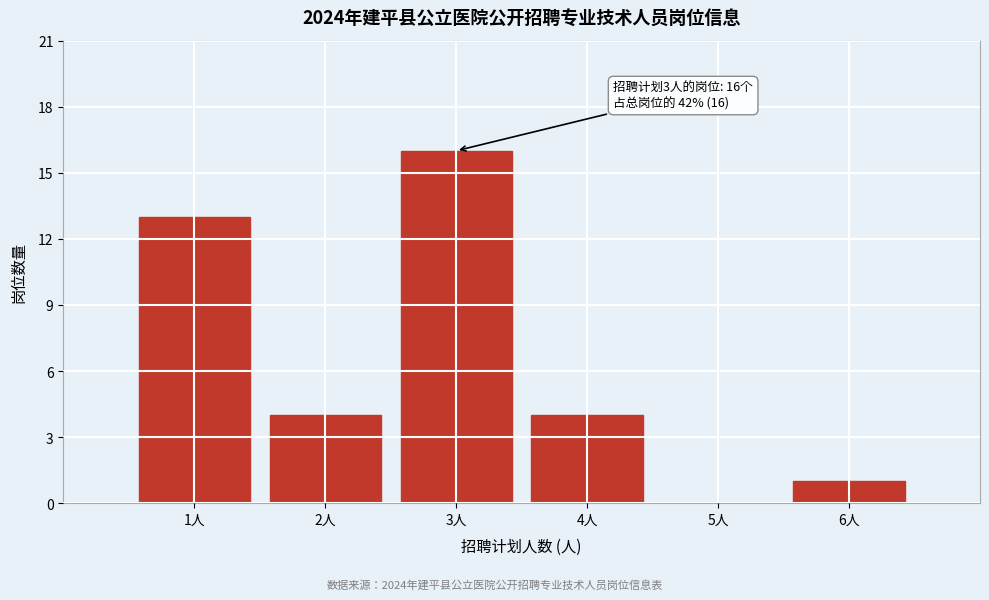

Over which range of the x-axis is the bar tallest?

2.5 to 3.5